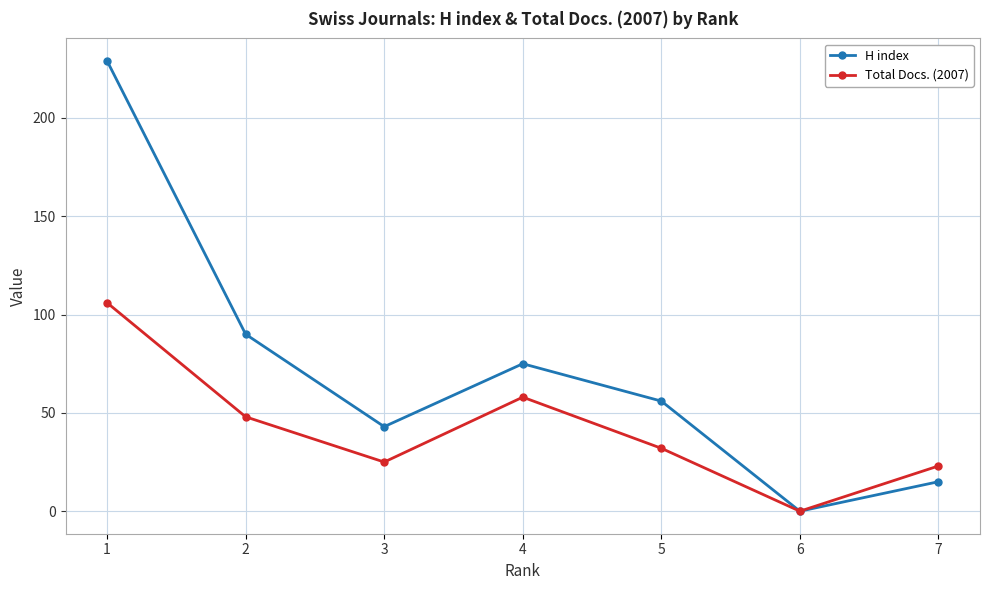

In H index, how many points are lower than both neighbors (excluding endpoints)?

2